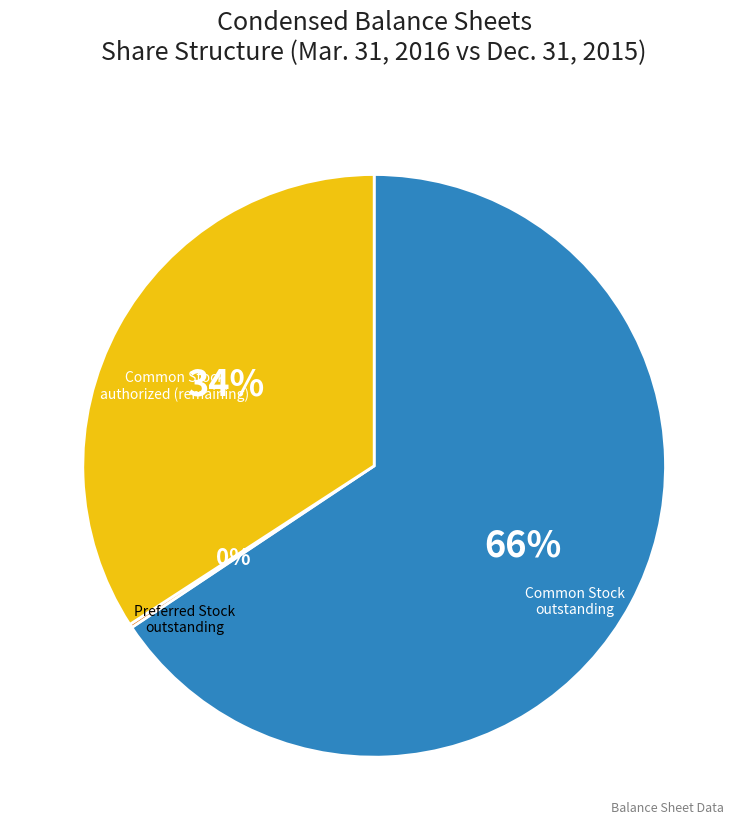

To the nearest percent, what portion does Common Stock outstanding represent?

66%